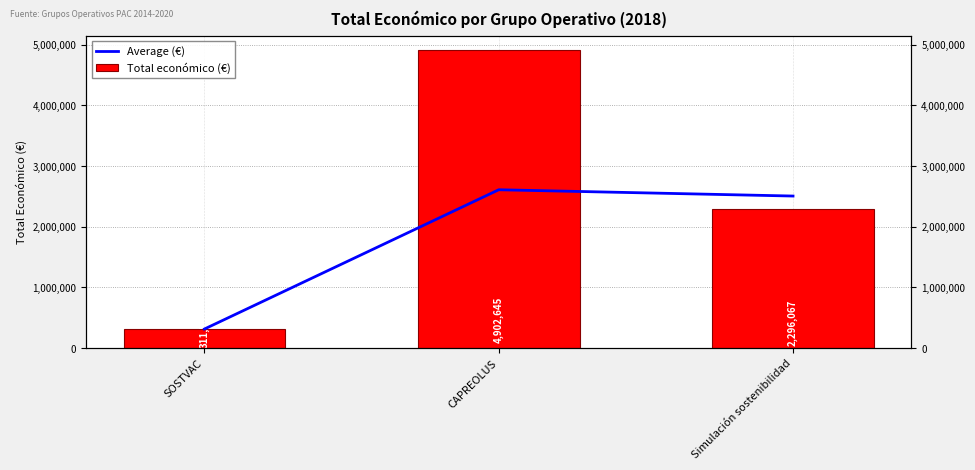

Which series has the largest total across all categories?

Total económico (€)